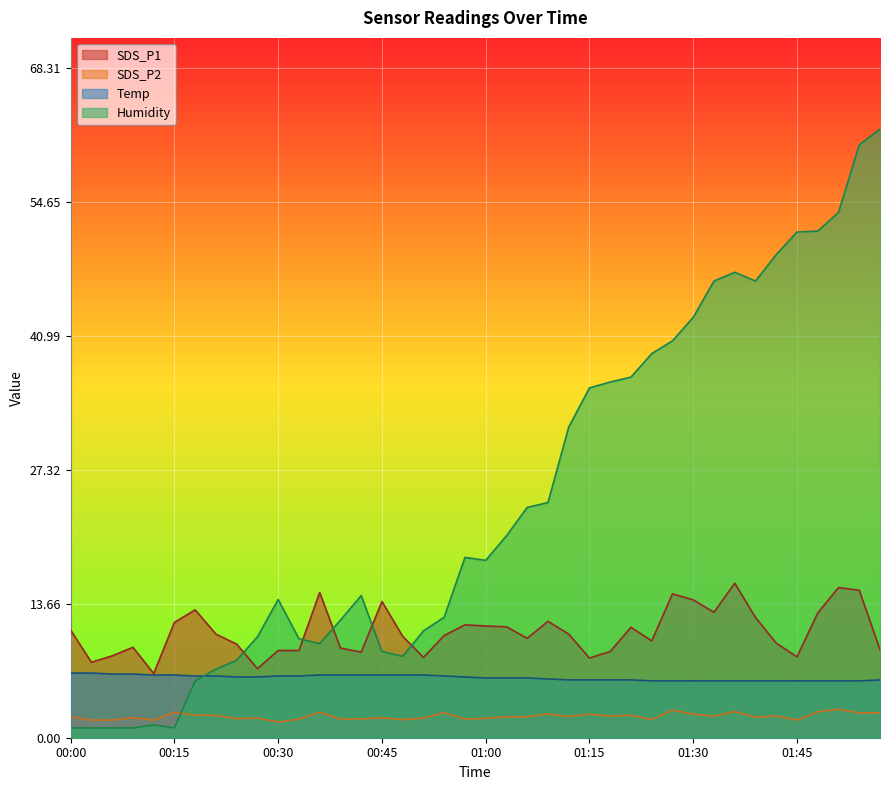

How many lines are shown in the chart?

4